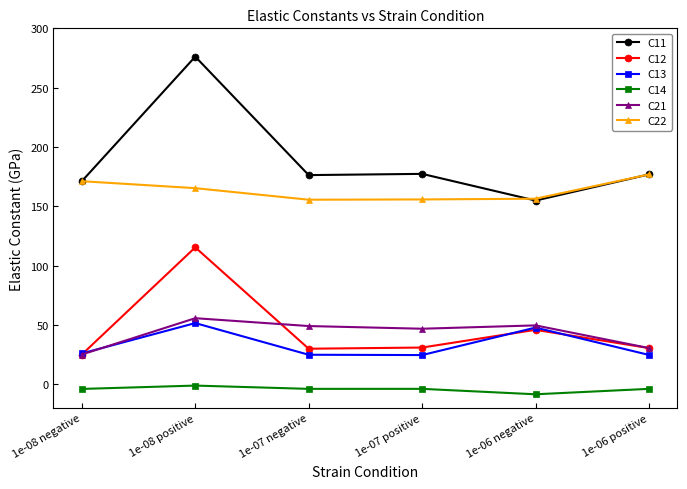

What is the minimum value for C12?

25.0